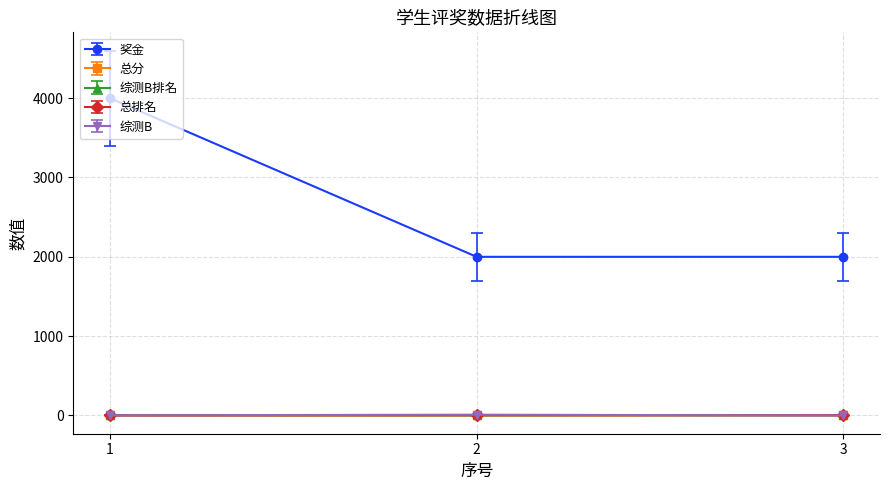

Count the number of categories in the chart.

3